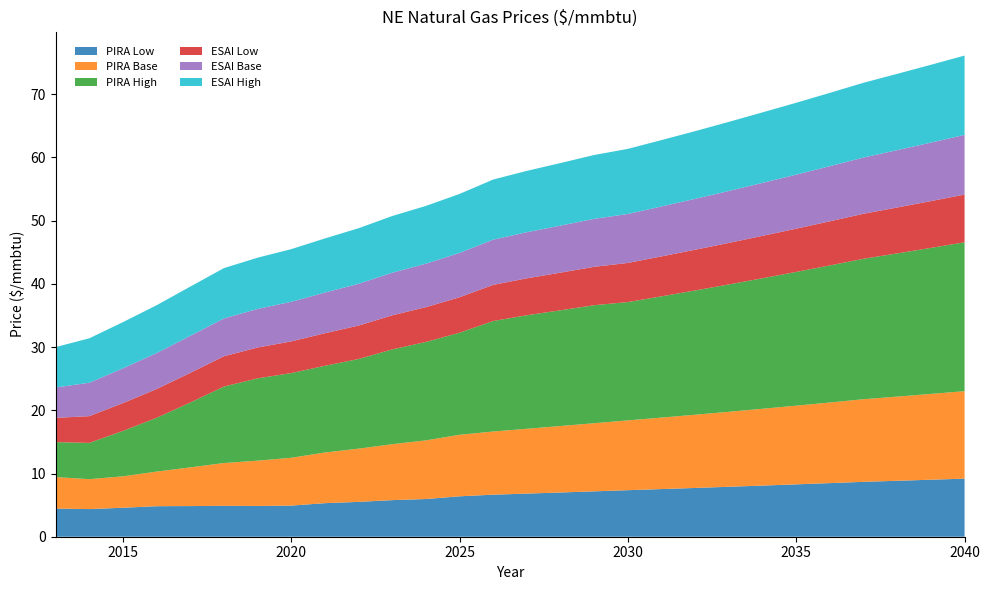

Reading right to left, what are all the values shown in this chart?

PIRA Low: 9.2	9.0	8.8	8.7	8.5	8.3	8.1	7.9	7.7	7.5	7.4	7.2	7.0	6.8	6.7	6.4	6.0	5.8	5.5	5.3	4.9	4.9	4.9	4.8	4.8	4.6	4.4	4.4
PIRA Base: 13.8	13.6	13.3	13.1	12.8	12.5	12.2	11.9	11.6	11.3	11.0	10.8	10.5	10.3	10.0	9.7	9.3	8.8	8.4	8.0	7.6	7.2	6.8	6.1	5.5	5.0	4.7	5.0
PIRA High: 23.6	23.1	22.7	22.2	21.7	21.2	20.6	20.1	19.7	19.2	18.7	18.7	18.3	18.0	17.5	16.1	15.6	15.0	14.2	13.7	13.4	13.0	12.1	10.3	8.5	7.2	5.7	5.5
ESAI Low: 7.5	7.4	7.3	7.1	7.0	6.8	6.7	6.6	6.4	6.3	6.2	6.1	6.0	5.8	5.7	5.6	5.5	5.4	5.3	5.2	5.0	4.9	4.8	4.7	4.5	4.4	4.2	3.8
ESAI Base: 9.4	9.3	9.1	8.9	8.7	8.5	8.4	8.2	8.1	7.9	7.7	7.6	7.4	7.3	7.2	7.0	6.9	6.7	6.6	6.4	6.3	6.1	6.0	5.9	5.7	5.5	5.3	4.8
ESAI High: 12.6	12.3	12.1	11.8	11.6	11.4	11.2	10.9	10.7	10.5	10.3	10.1	9.9	9.7	9.5	9.3	9.1	9.0	8.8	8.6	8.3	8.1	8.0	7.8	7.6	7.3	7.0	6.4